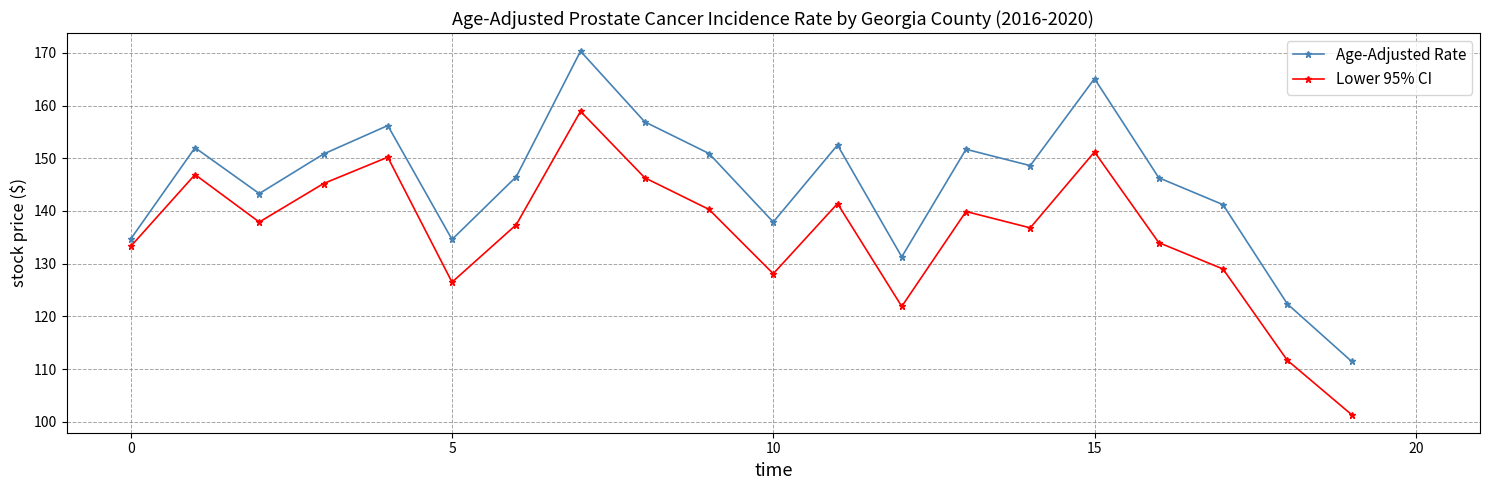

At how many categories does at least one series exceed 124?

18